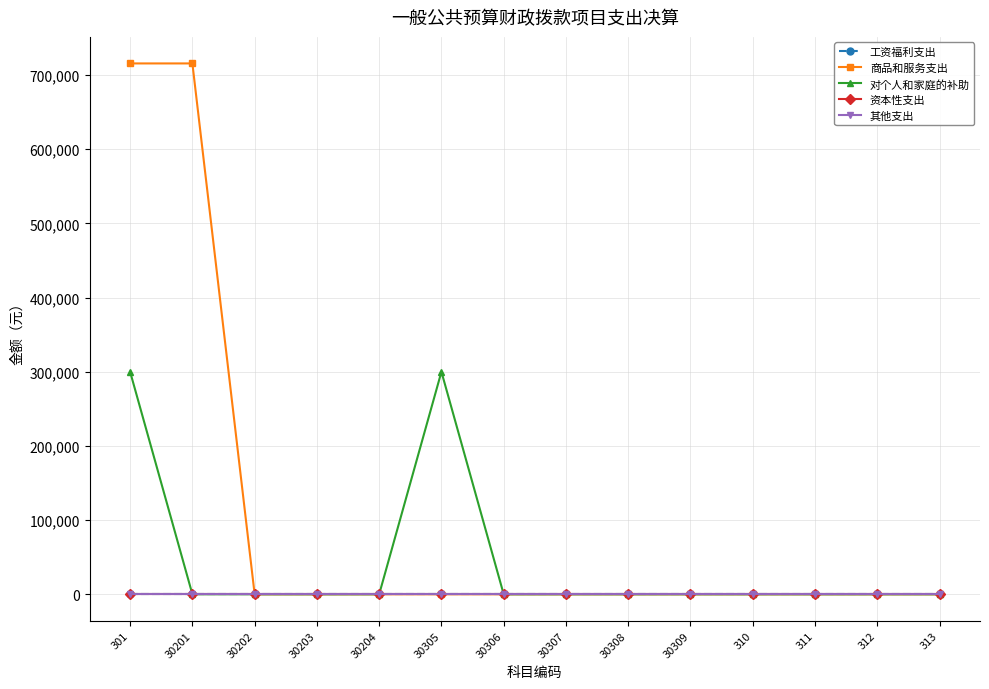

True or false: 工资福利支出 and 资本性支出 cross at least once.

False